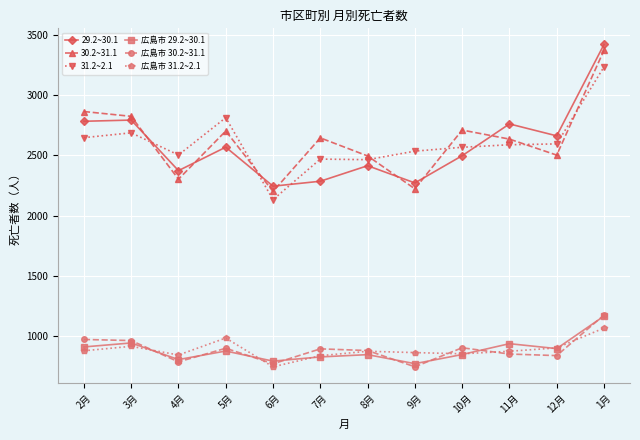

At which category is the sum across all series the highest?

1月